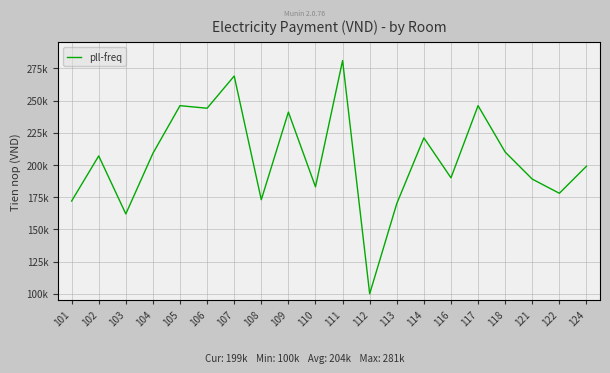

At which category does the chart reach its minimum across all series?

112